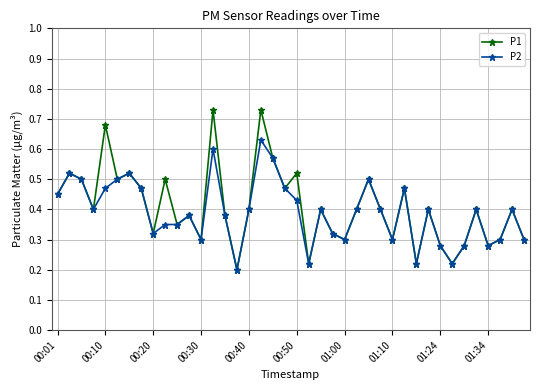

True or false: P1 has more than 2 interior local peaks.

True